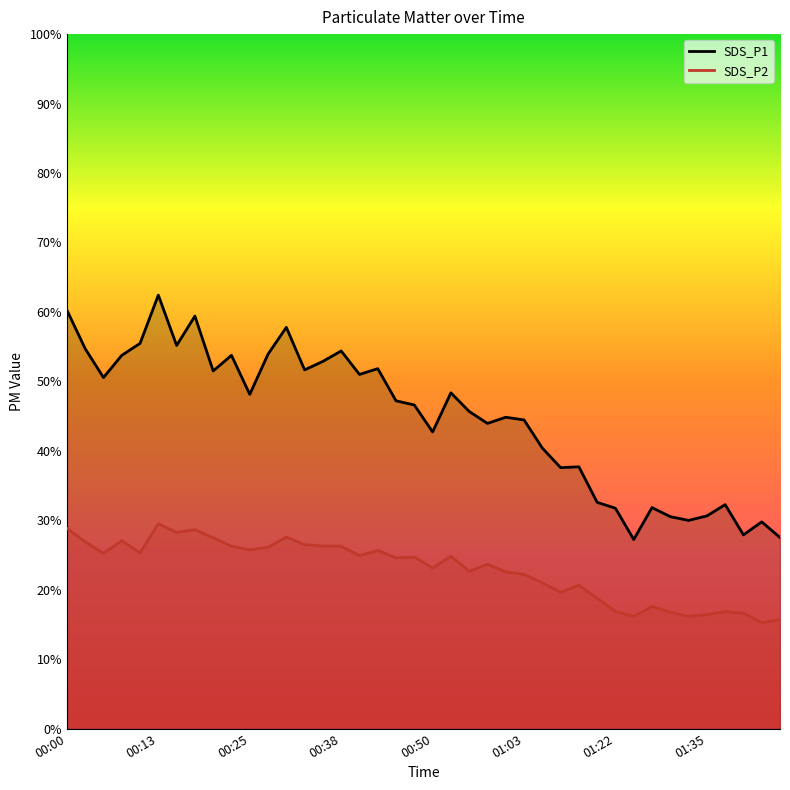

What position from the left is 17?

18